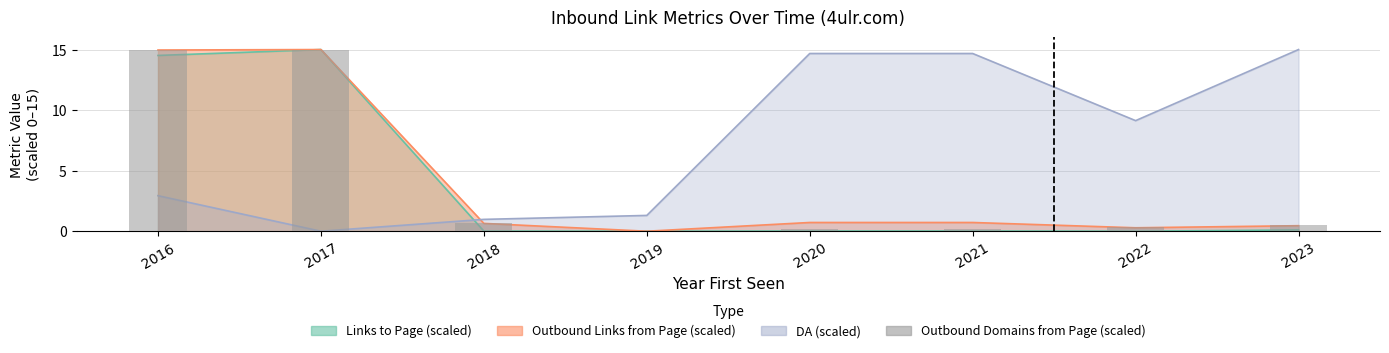

The value at 2020 is 0.1. True or false?

False